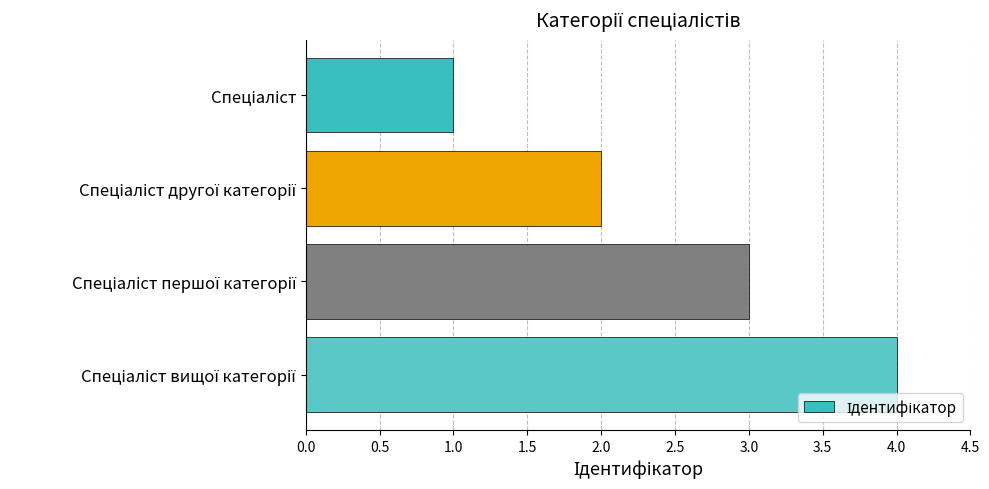

How many values are below 3?

2